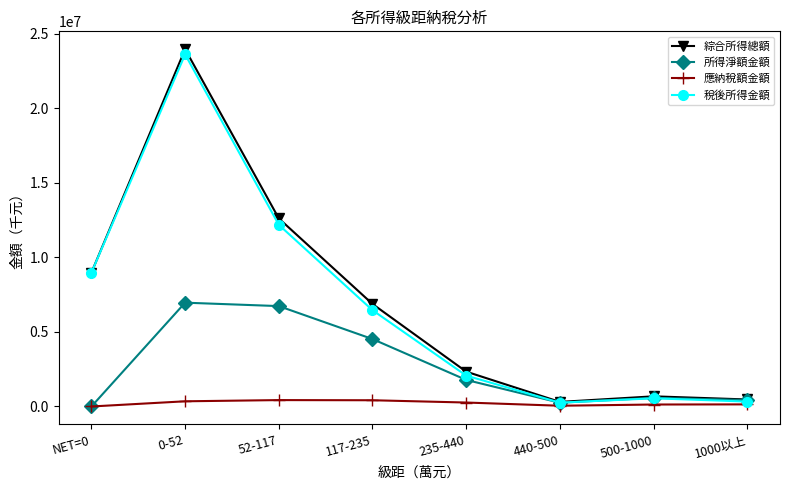

What is the label of the 8th point from the left?

1000以上